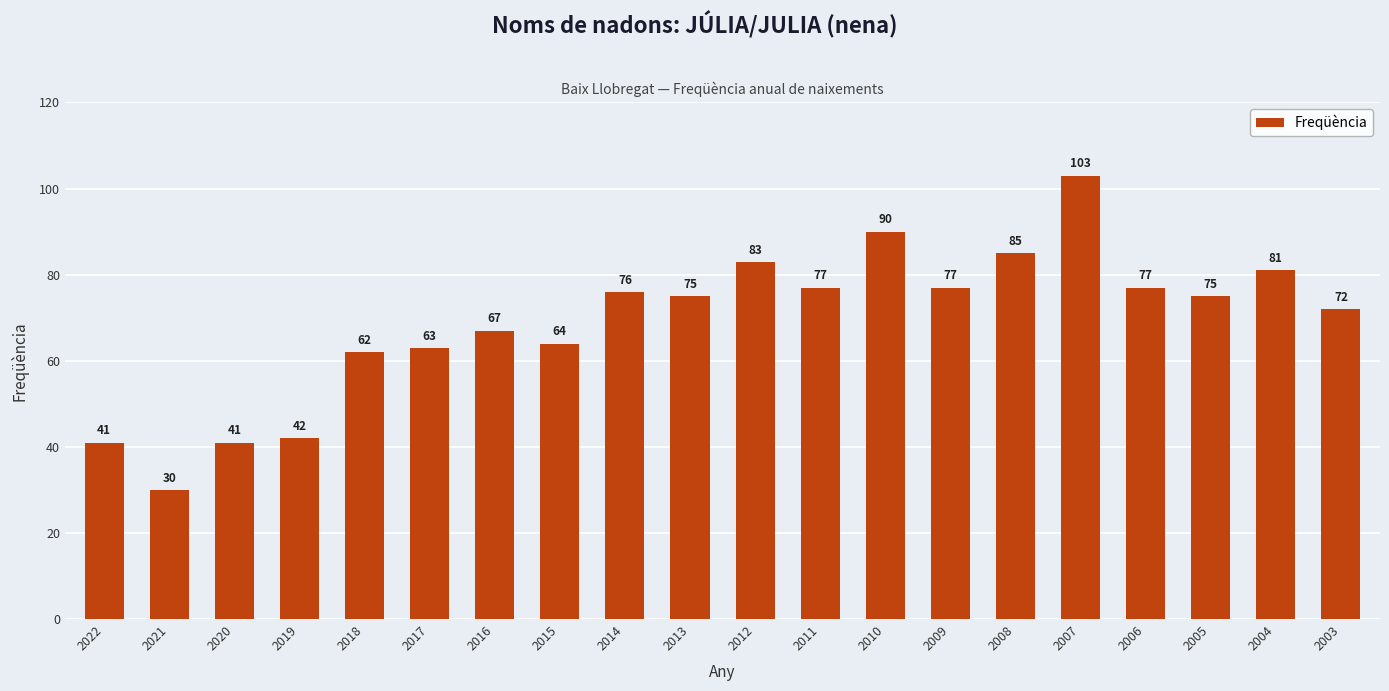

Reading left to right, what are all the values shown in this chart?

2022=41	2021=30	2020=41	2019=42	2018=62	2017=63	2016=67	2015=64	2014=76	2013=75	2012=83	2011=77	2010=90	2009=77	2008=85	2007=103	2006=77	2005=75	2004=81	2003=72